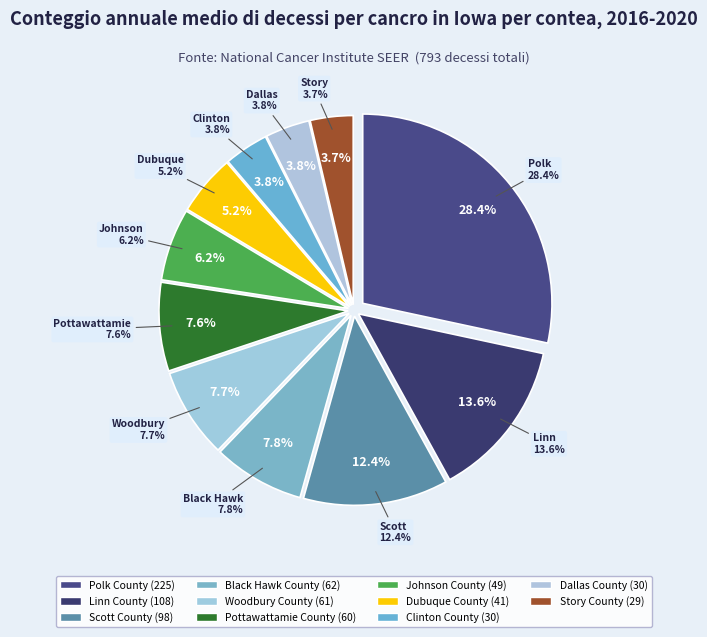

What percentage is the Clinton County slice, to the nearest percent?

4%